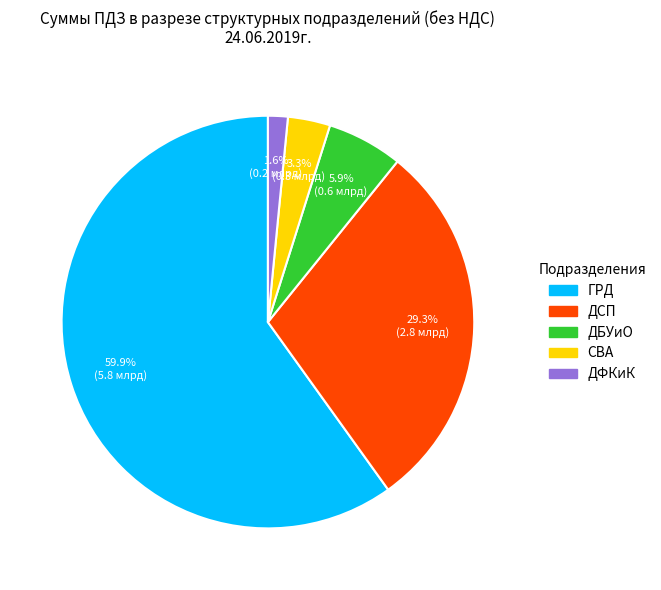

Do ДФКиК and ДБУиО together represent more than half of the pie?

No